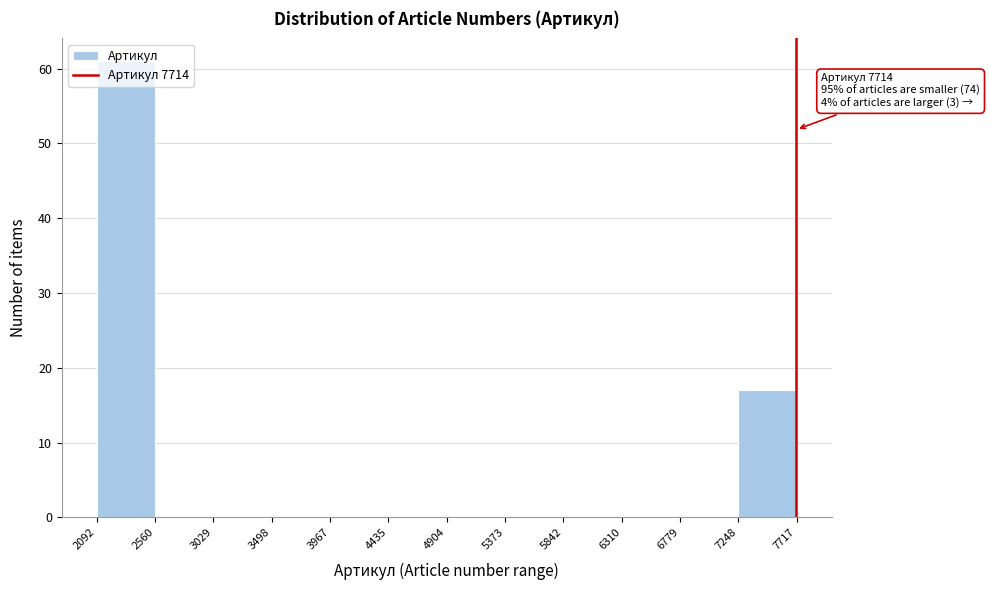

Over which range of the x-axis is the bar tallest?

2092 to 2560